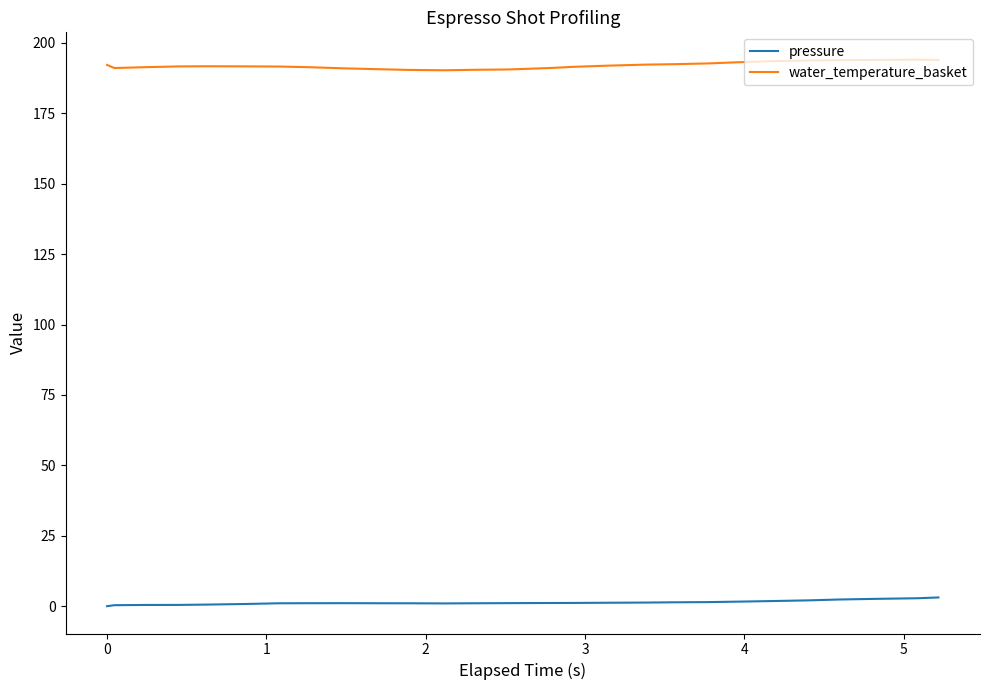

Rank the series by their maximum value, from lowest to highest.

pressure, water_temperature_basket